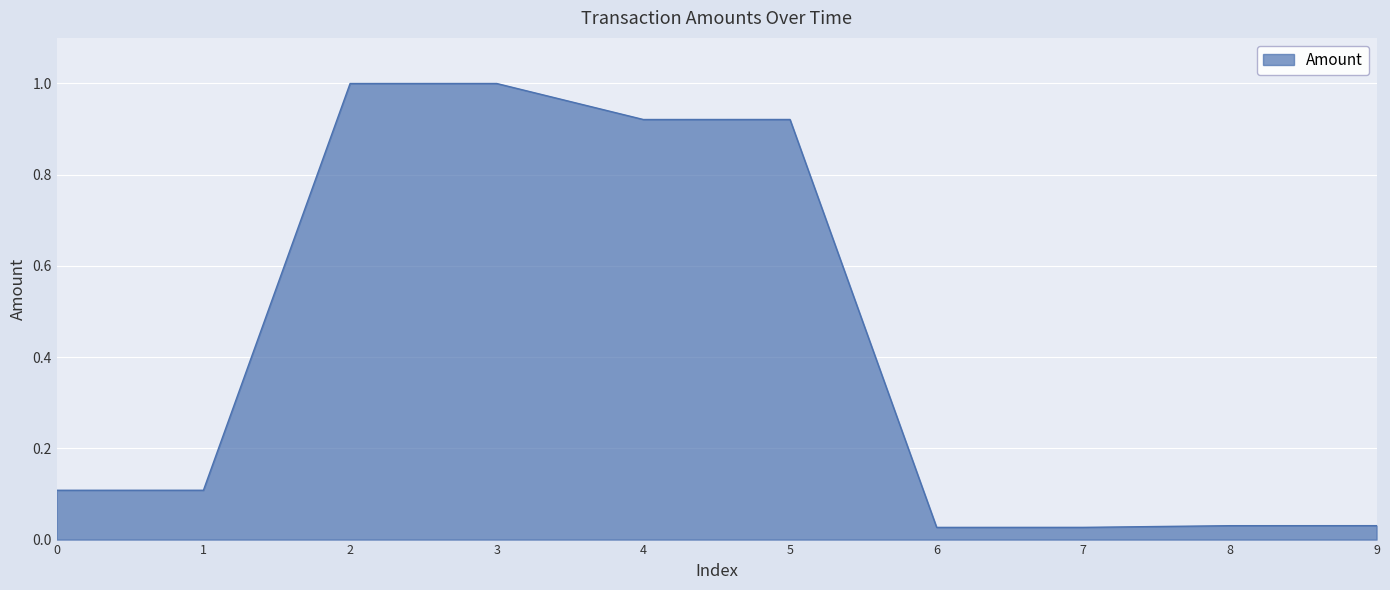

What is the change in value from 5 to 6?

-0.9